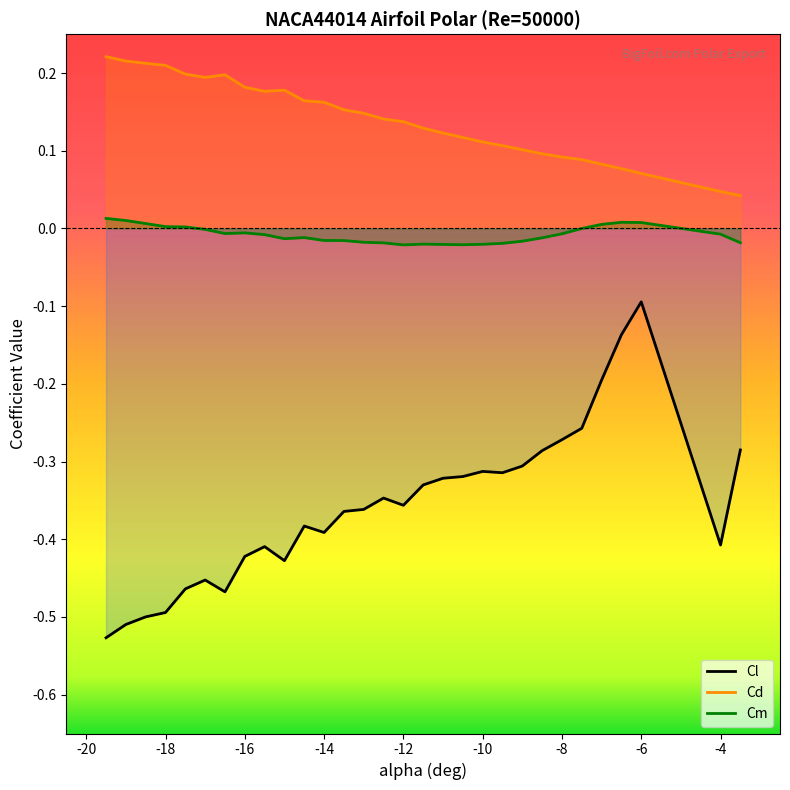

True or false: alpha and Cm cross at least once.

False